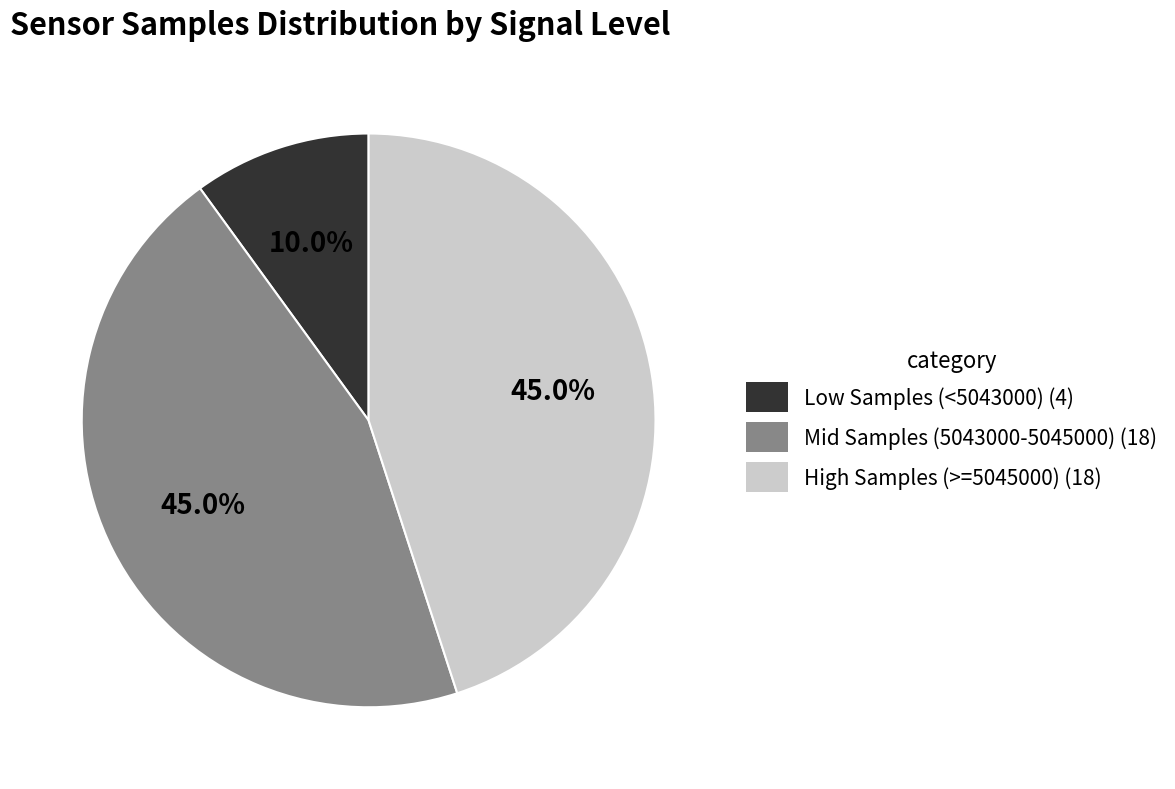

Does any single category account for the majority?

No